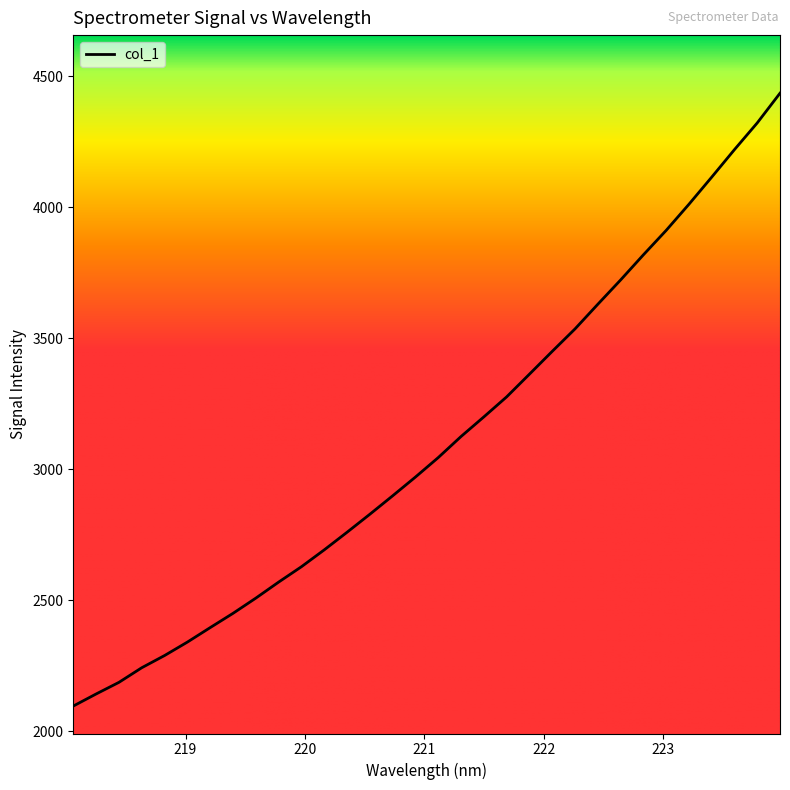

What is the sum of all values?

99186.4